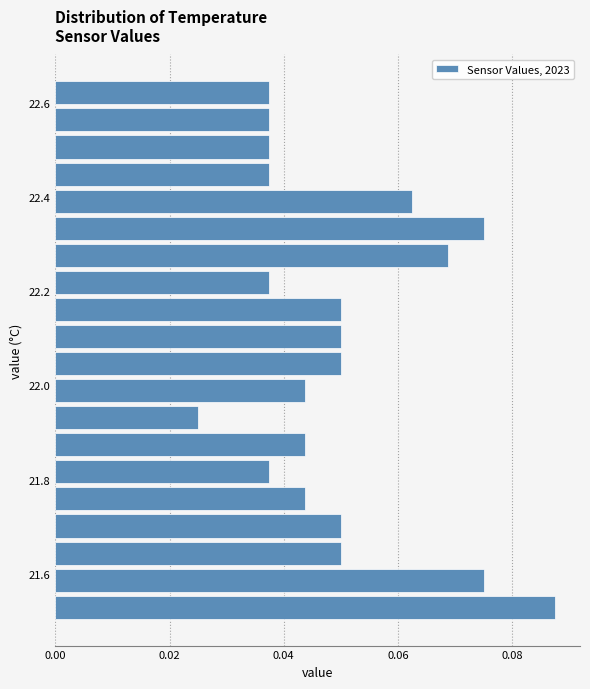

Read against the y-axis, roughly where is the centre of the longest bar?

21.52